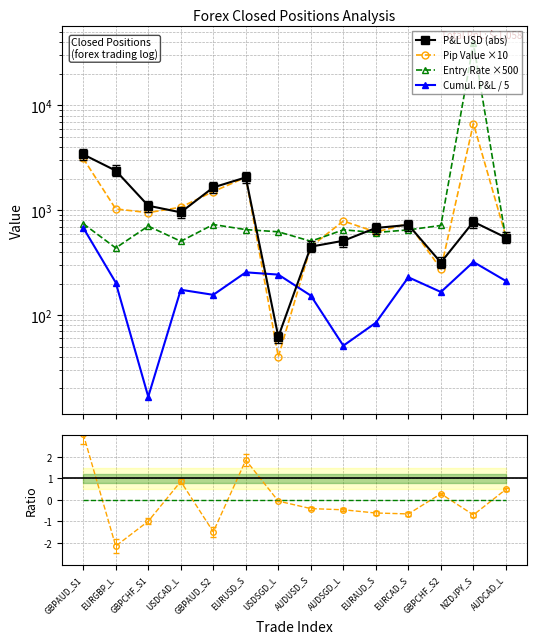

Does the chart have visible grid lines?

Yes